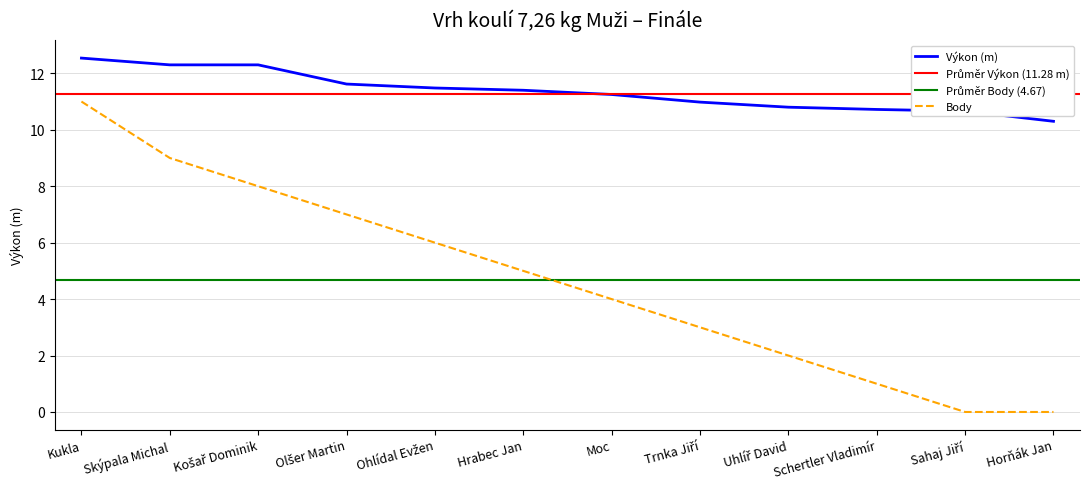

Between Kukla and Moc, which series saw the biggest shift?

Pořadí